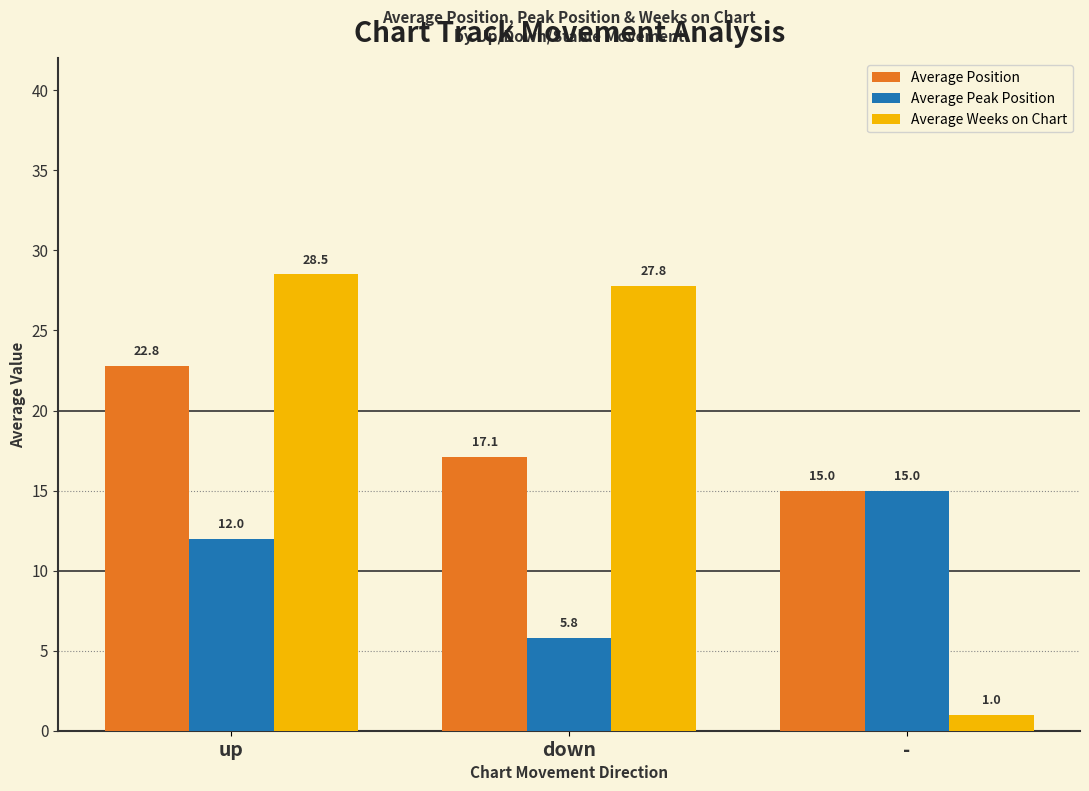

What is the difference between the maximum and minimum values in the Average Peak Position series?

9.2